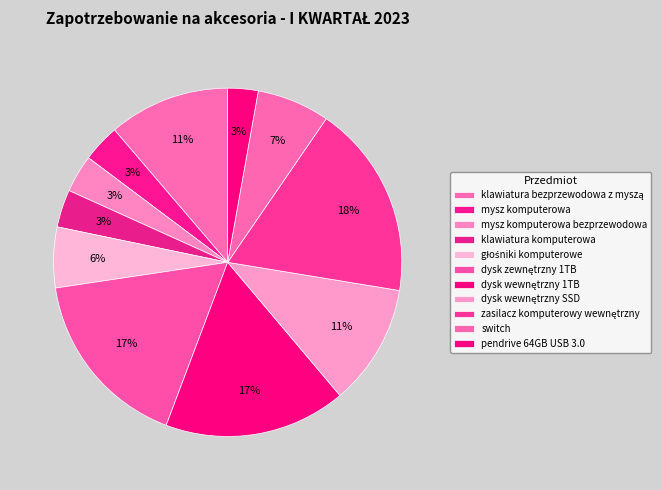

Is switch the majority of the pie?

No